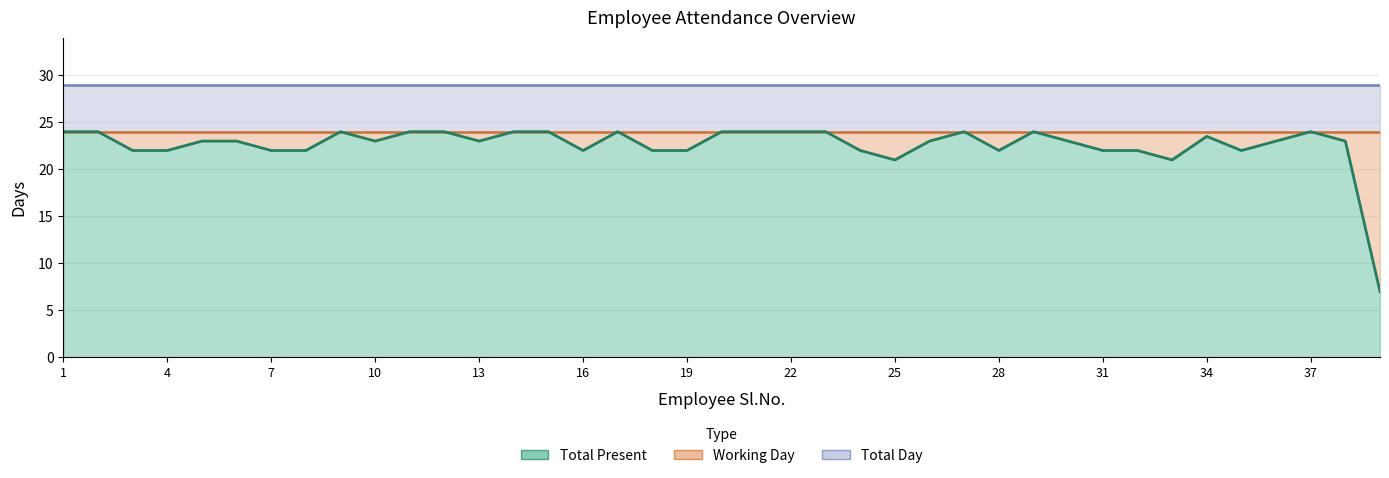

What is the average value of the Working Day series?

24.0